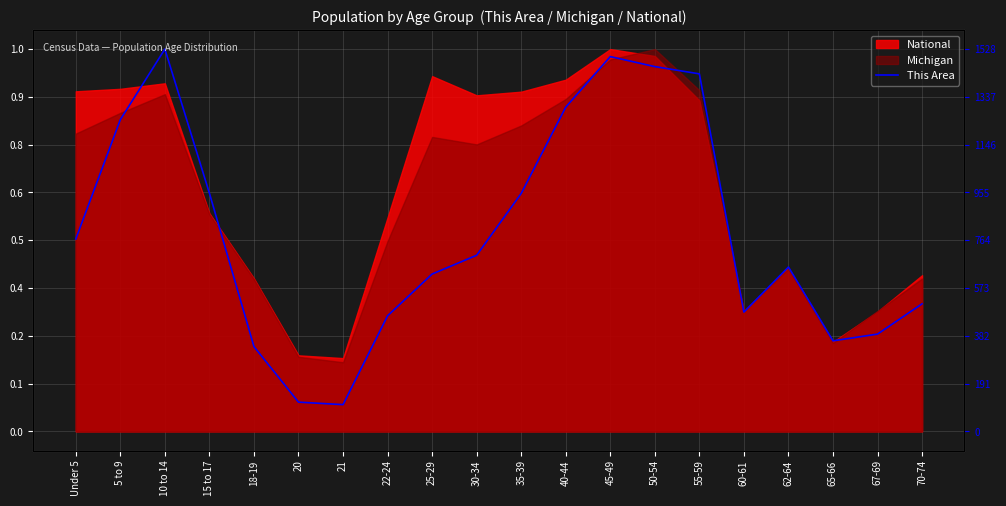

The value at 18-19 is 0.3. True or false?

False